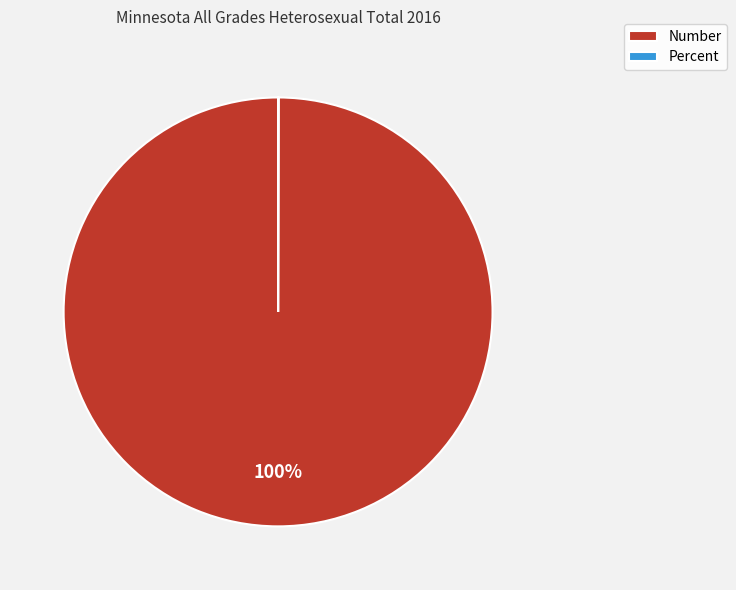

What is the largest slice in the pie chart?

Number